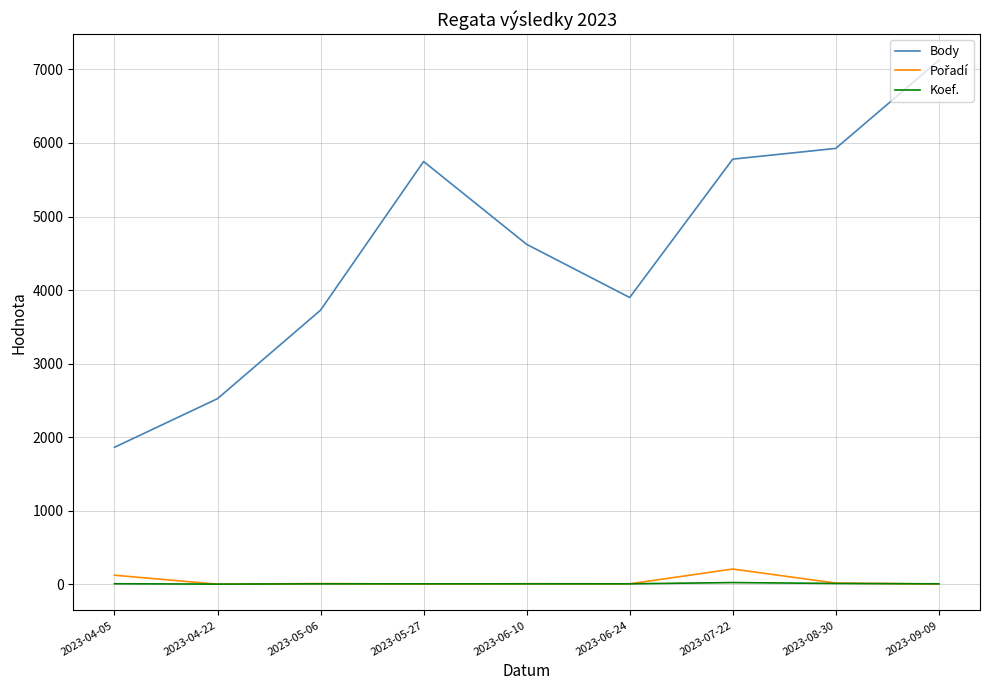

The value of Body at 2023-08-30 is 1239. True or false?

False